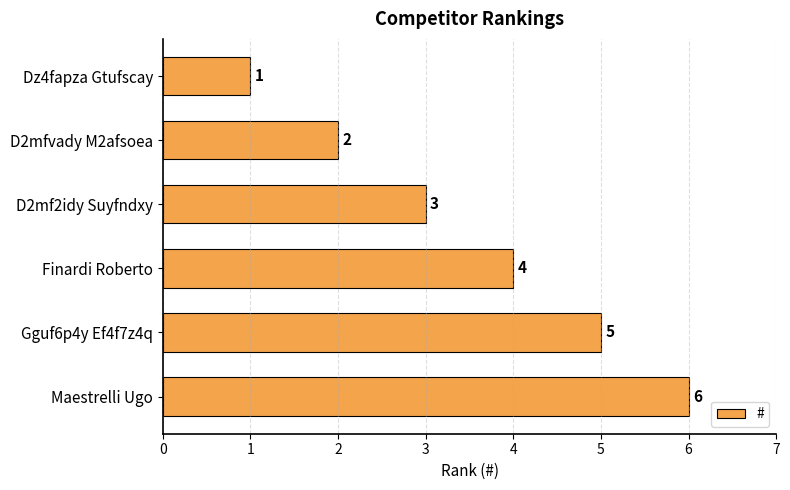

Count the number of data series in this chart.

1